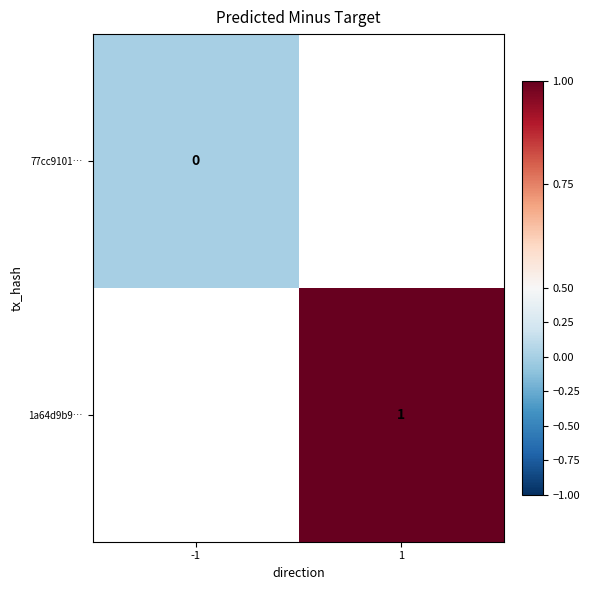

What is the greatest value displayed?

1.0